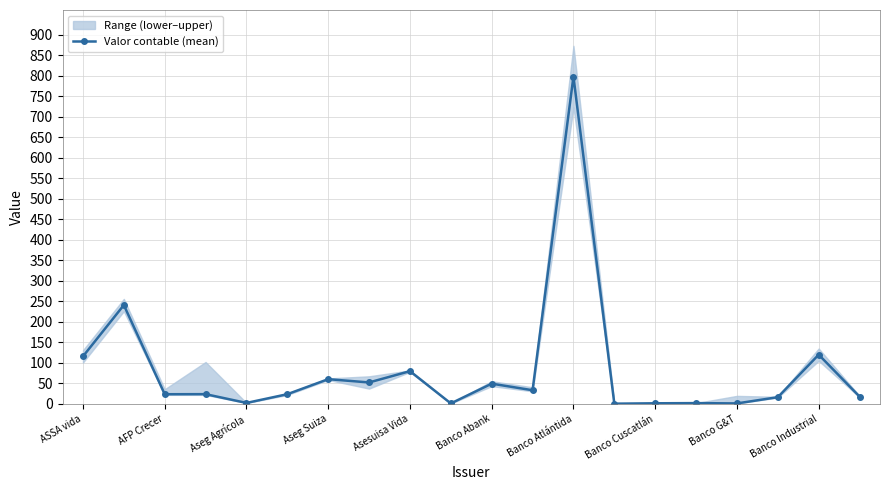

What is the average value?

83.3